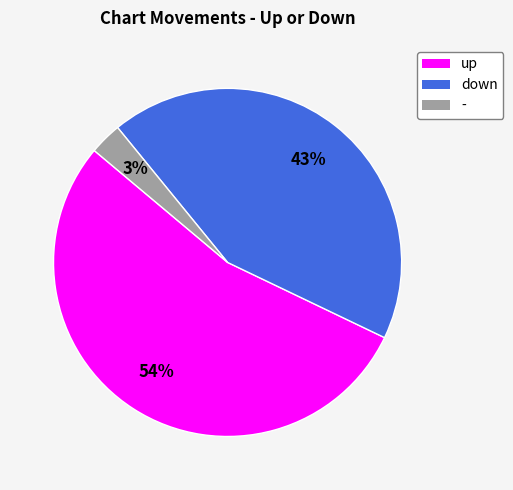

Do - and down together represent more than half of the pie?

No